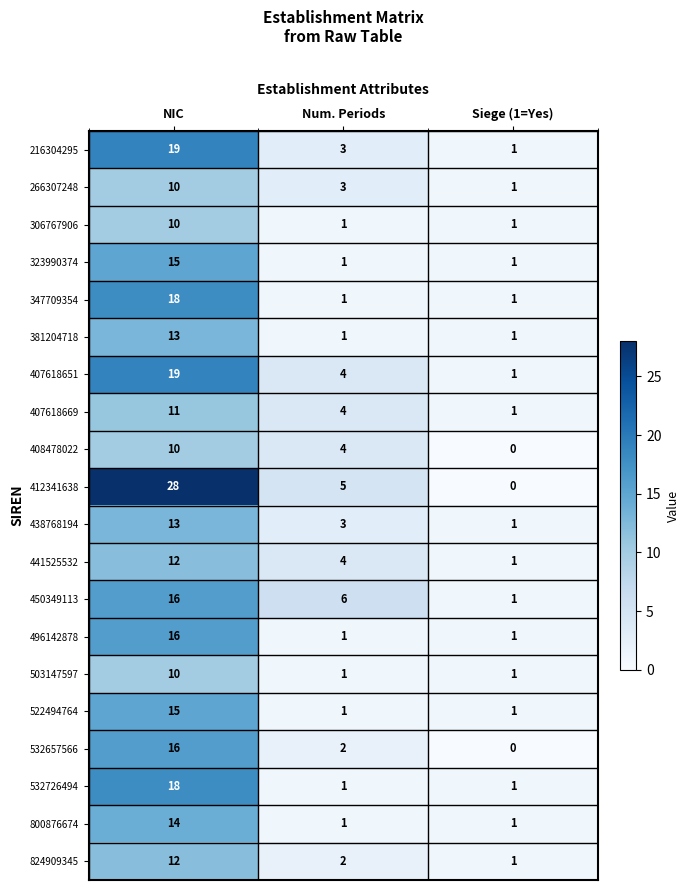

Which series has the widest spread of values?

412341638